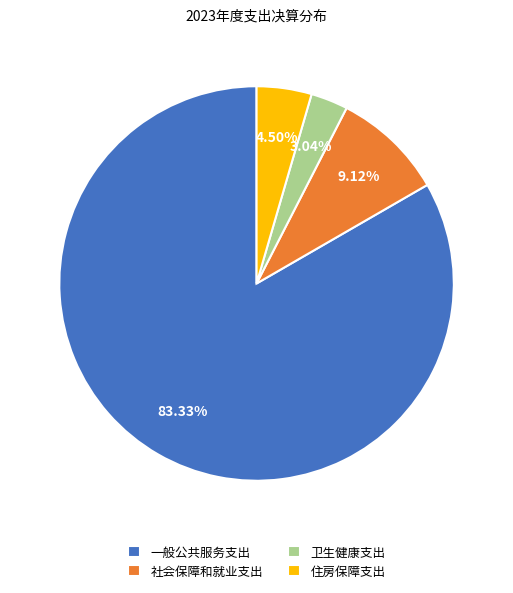

To the nearest percent, what is the average slice percentage?

25%